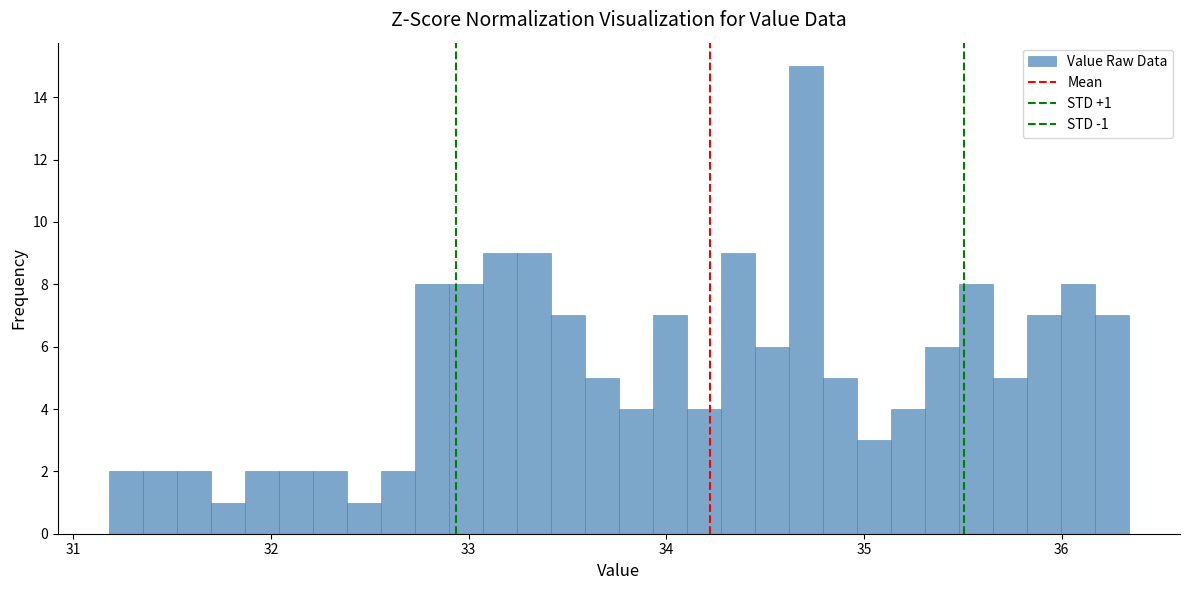

Around what value on the x-axis is the tallest bar? Give the approximate position of its centre, as read against the axis.

34.7